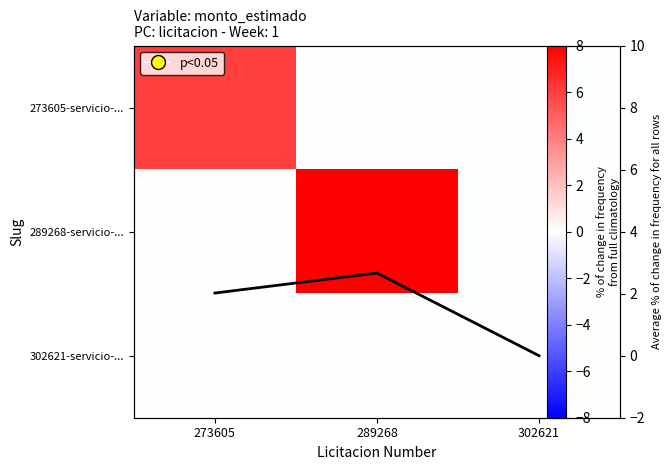

Rank the series by their average value, from lowest to highest.

302621-servicio-..., avg across rows, 273605-servicio-..., 289268-servicio-...